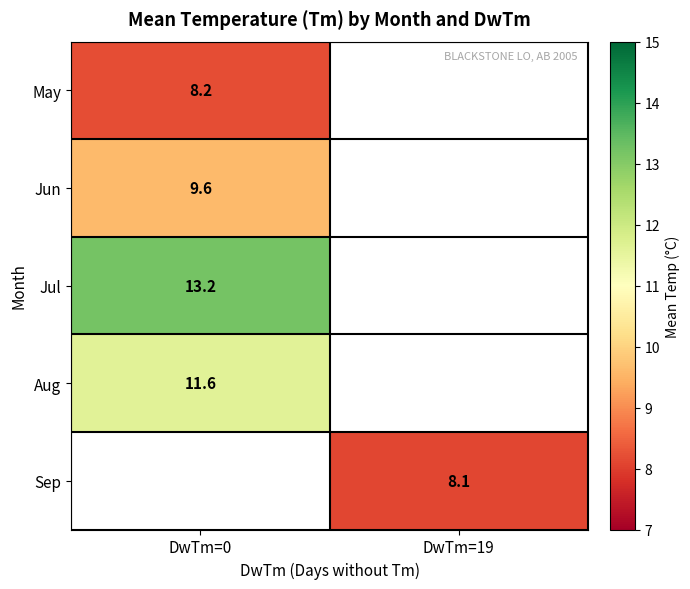

True or false: May has a value of 8.2 at DwTm=0.

True